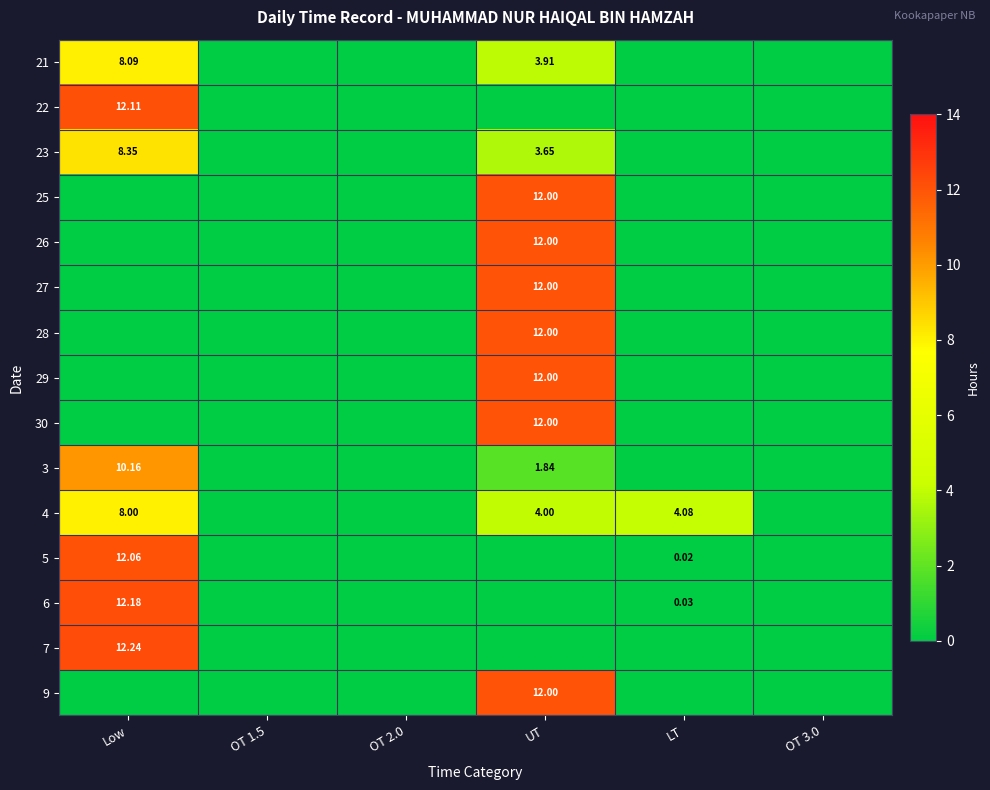

Between OT 2.0 and OT 3.0, which is larger?

OT 2.0